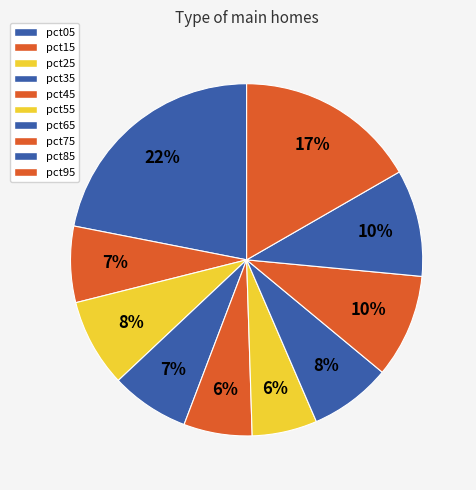

Does any single category account for the majority?

No